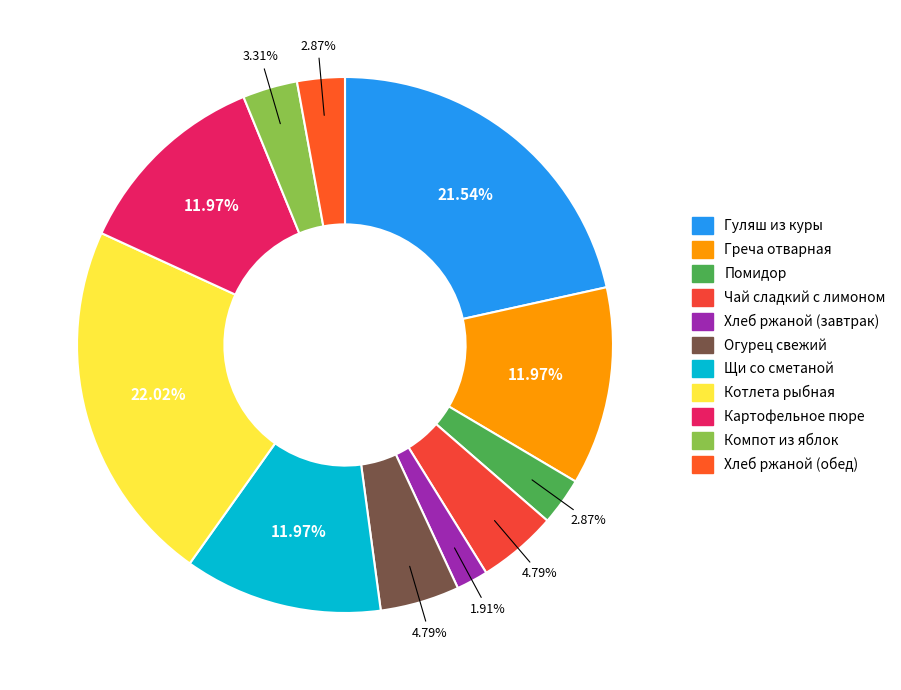

What is the largest slice in the pie chart?

Котлета рыбная